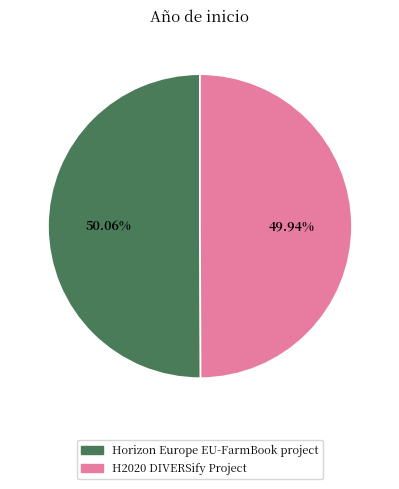

How many segments does this pie chart have?

2